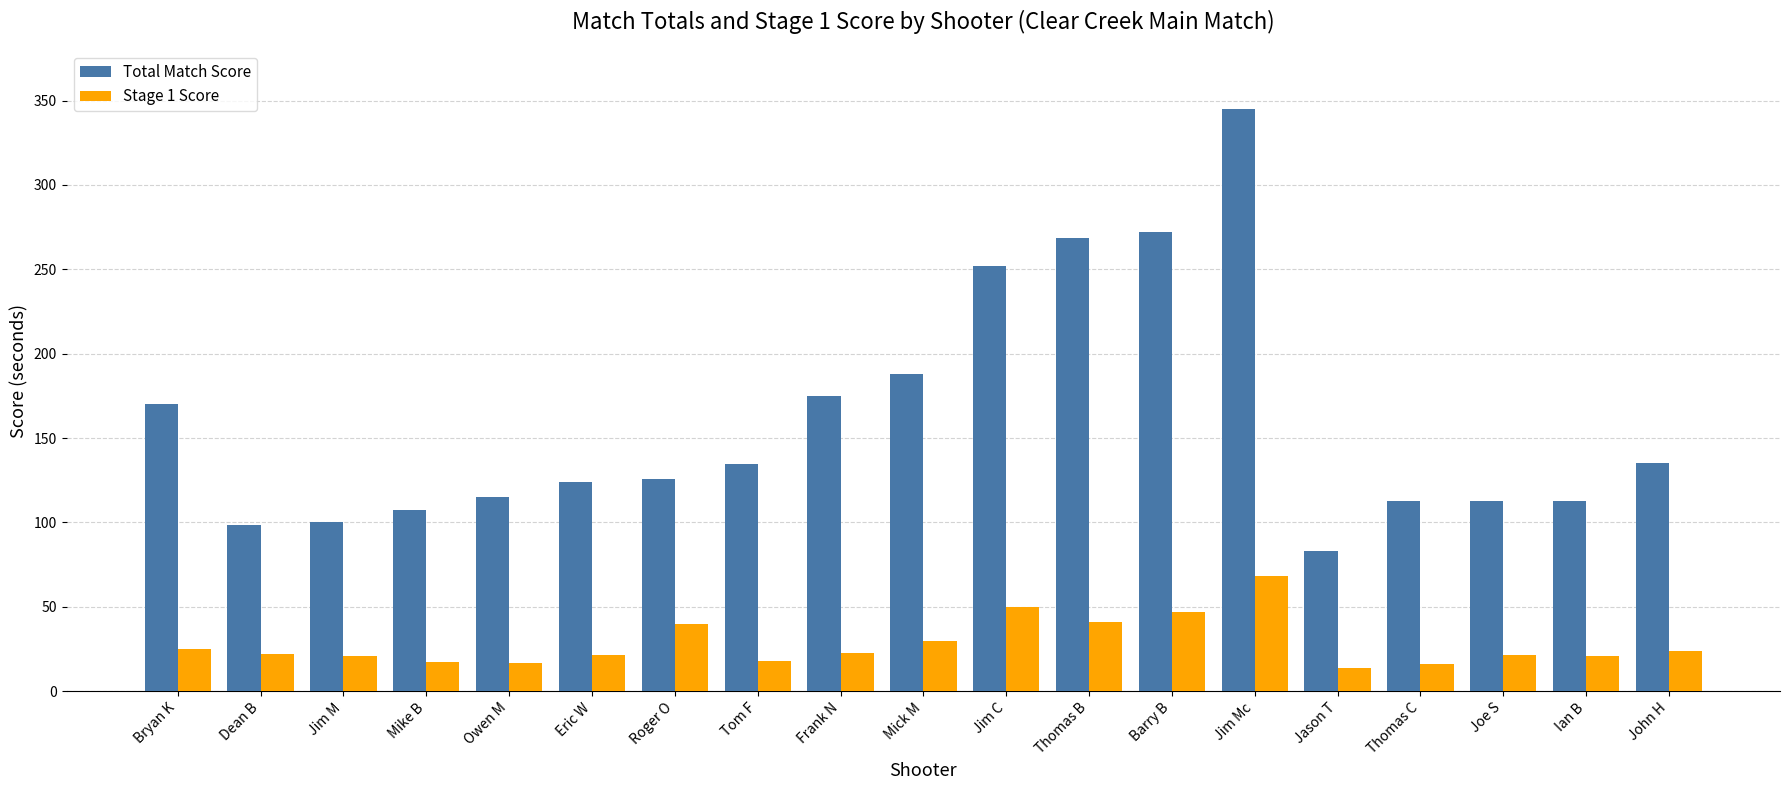

What is the value of the Total Match Score bar at the 3rd from the left?

100.3